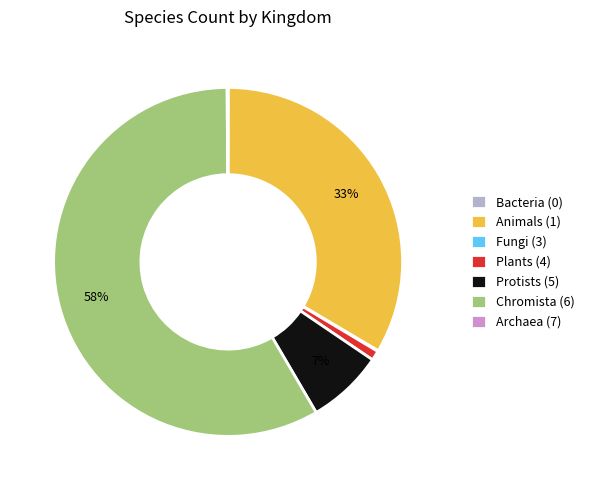

Is there any slice that represents more than half of the pie?

Yes